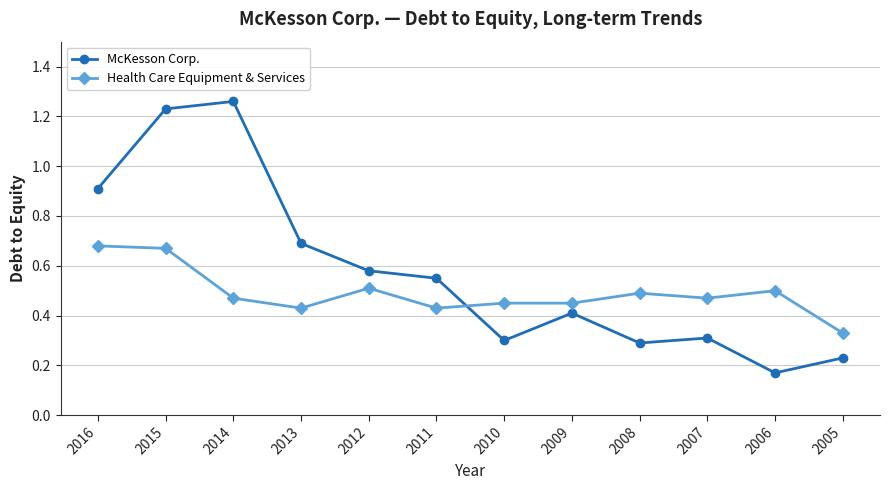

The Health Care Equipment & Services series shows 0.3 at 2005. True or false?

True